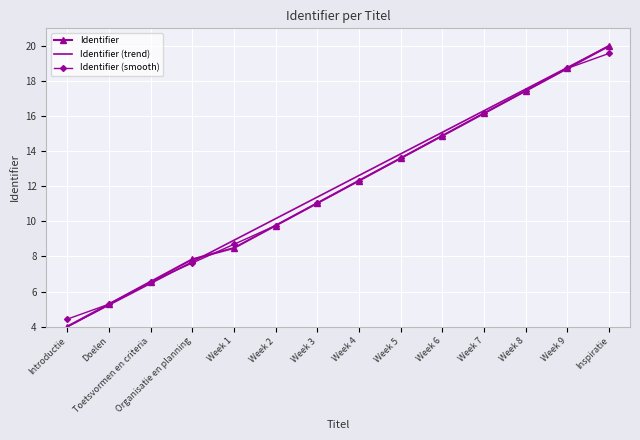

List the labels in order of Identifier (smooth) value, largest first.

Inspiratie, Week 9, Week 8, Week 7, Week 6, Week 5, Week 4, Week 3, Week 2, Week 1, Organisatie en planning, Toetsvormen en criteria, Doelen, Introductie